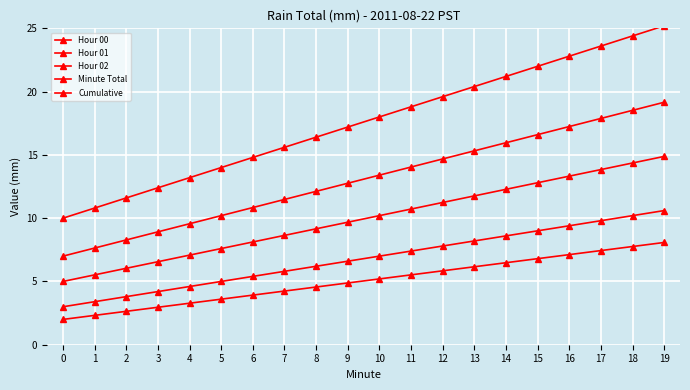

Reading left to right, what are all the values shown in this chart?

Hour 00: 0=3.0	1=3.4	2=3.8	3=4.2	4=4.6	5=5.0	6=5.4	7=5.8	8=6.2	9=6.6	10=7.0	11=7.4	12=7.8	13=8.2	14=8.6	15=9.0	16=9.4	17=9.8	18=10.2	19=10.6
Hour 01: 0=5.0	1=5.5	2=6.0	3=6.6	4=7.1	5=7.6	6=8.1	7=8.6	8=9.2	9=9.7	10=10.2	11=10.7	12=11.2	13=11.8	14=12.3	15=12.8	16=13.3	17=13.8	18=14.4	19=14.9
Hour 02: 0=7.0	1=7.6	2=8.3	3=8.9	4=9.6	5=10.2	6=10.8	7=11.5	8=12.1	9=12.8	10=13.4	11=14.0	12=14.7	13=15.3	14=16.0	15=16.6	16=17.2	17=17.9	18=18.5	19=19.2
Minute Total: 0=2.0	1=2.3	2=2.6	3=3.0	4=3.3	5=3.6	6=3.9	7=4.2	8=4.6	9=4.9	10=5.2	11=5.5	12=5.8	13=6.2	14=6.5	15=6.8	16=7.1	17=7.4	18=7.8	19=8.1
Cumulative: 0=10.0	1=10.8	2=11.6	3=12.4	4=13.2	5=14.0	6=14.8	7=15.6	8=16.4	9=17.2	10=18.0	11=18.8	12=19.6	13=20.4	14=21.2	15=22.0	16=22.8	17=23.6	18=24.4	19=25.2